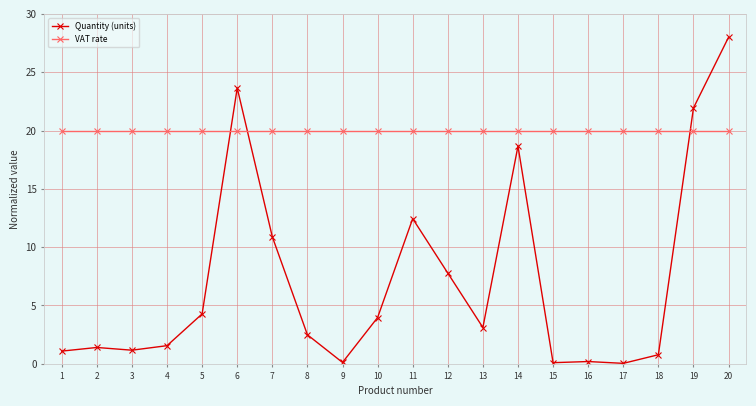

How many lines are shown in the chart?

2